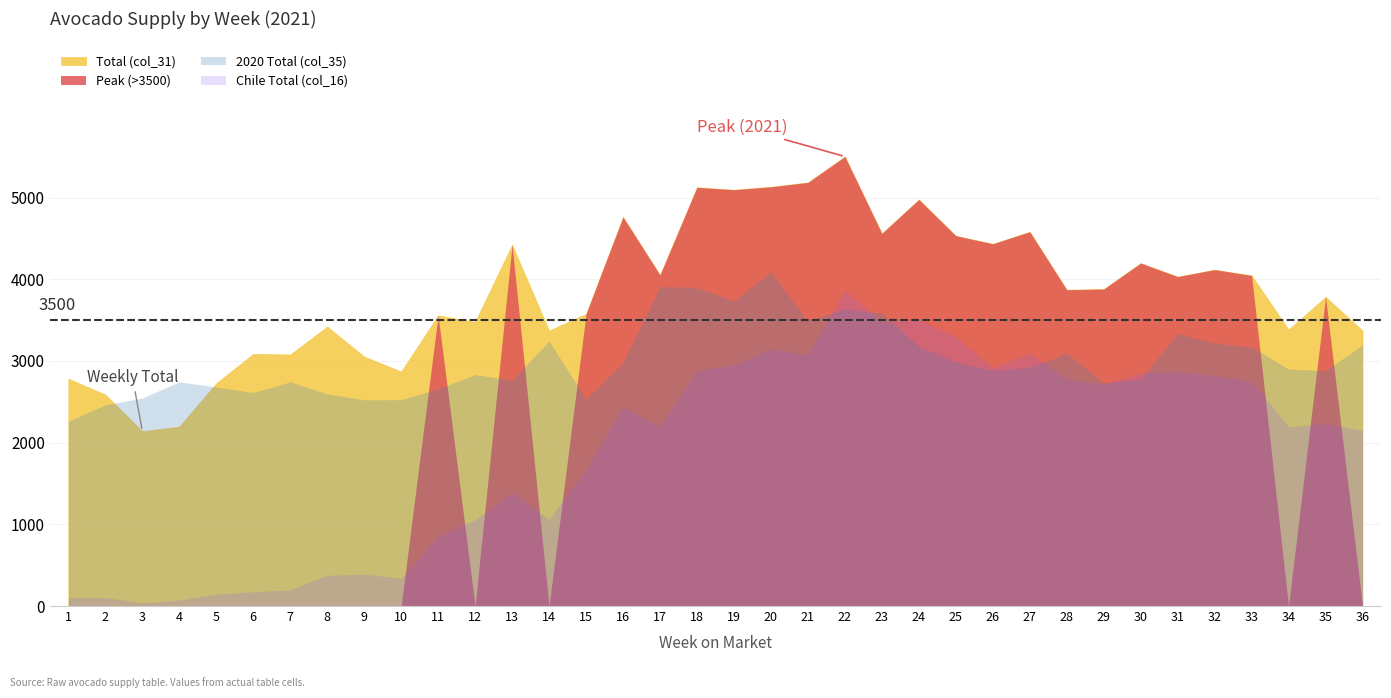

True or false: 2020 Total (col_35) and Peak (>3500) intersect in this chart.

True